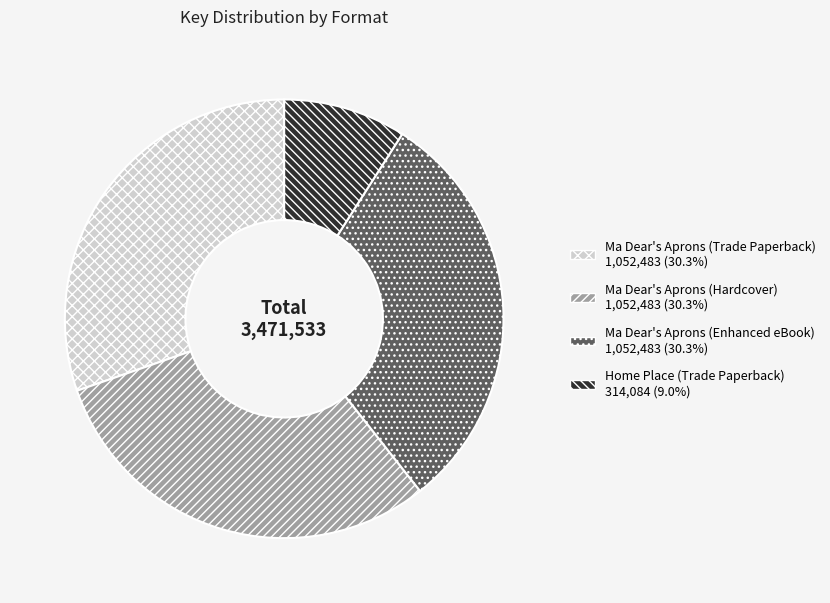

Count the number of slices in the pie.

4